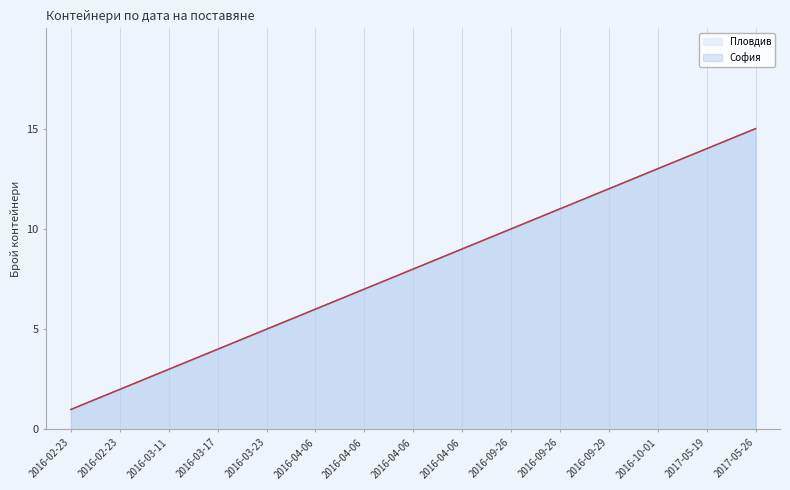

Does the chart display data point markers on the line(s)?

No